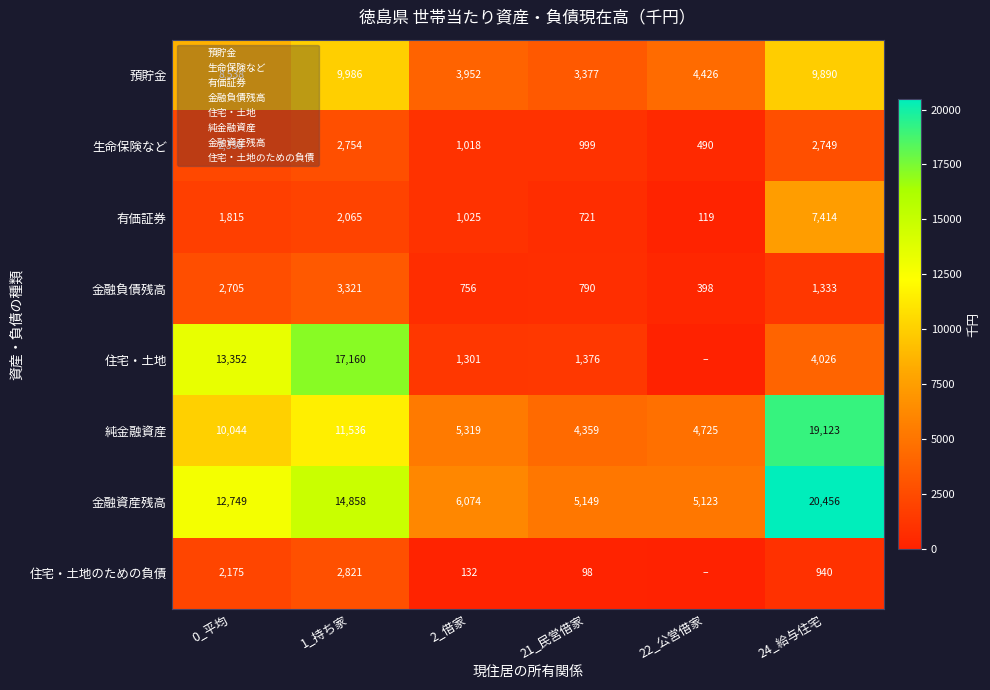

How many data points does each series have?

6